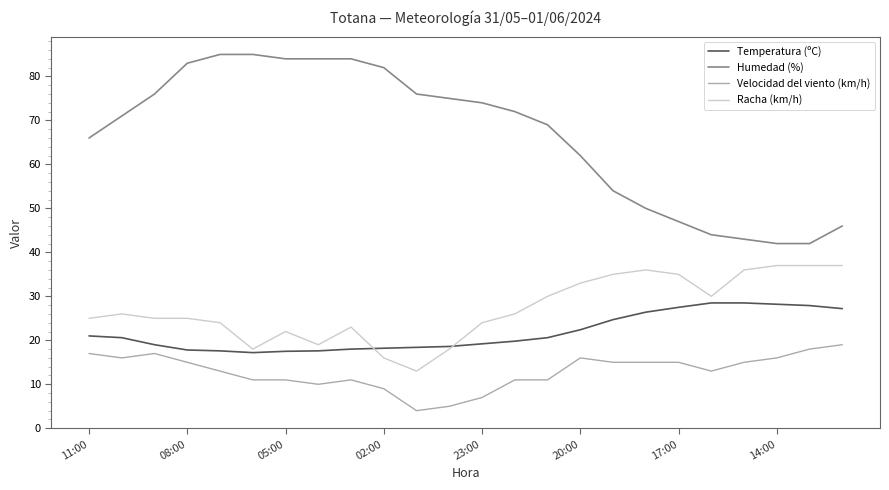

Which series has the largest total across all categories?

Humedad (%)